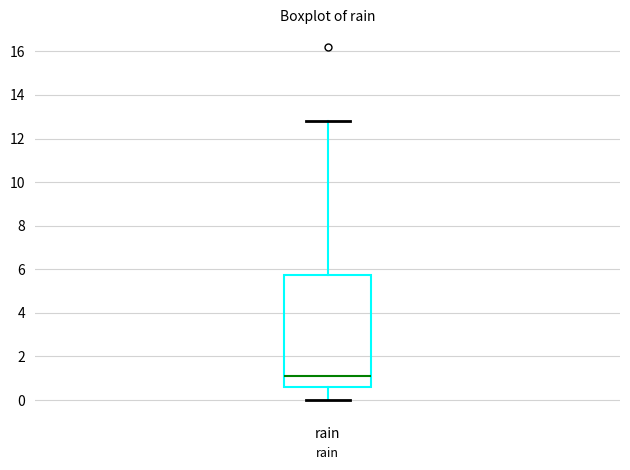

Where is the upper edge of the box for rain on the y-axis? The values are not printed on the chart, so give them approximately, as read against the axis.

5.8